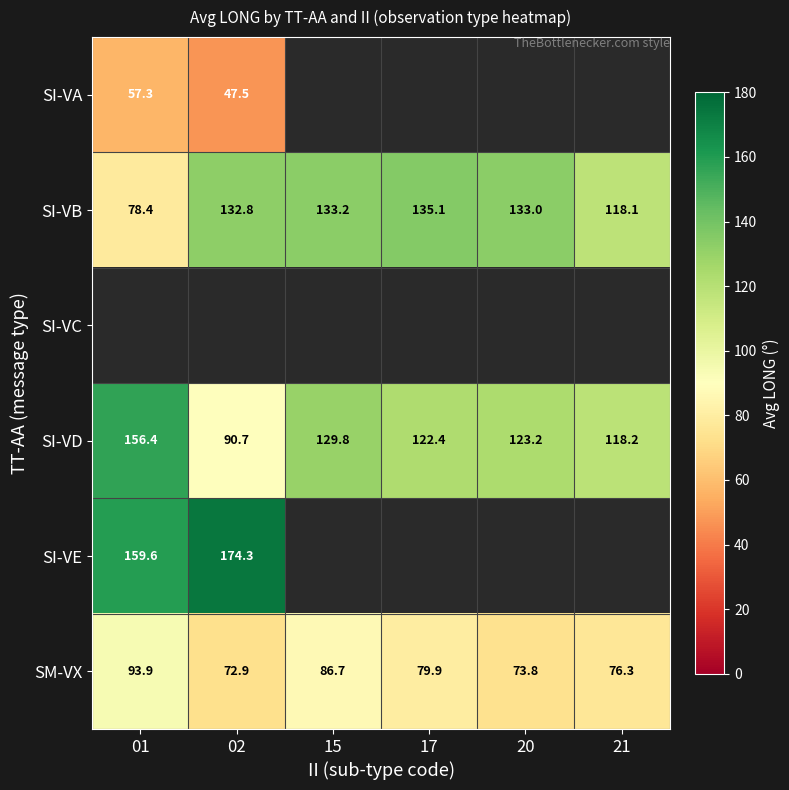

The SI-VB series shows 237.0 at 17. True or false?

False